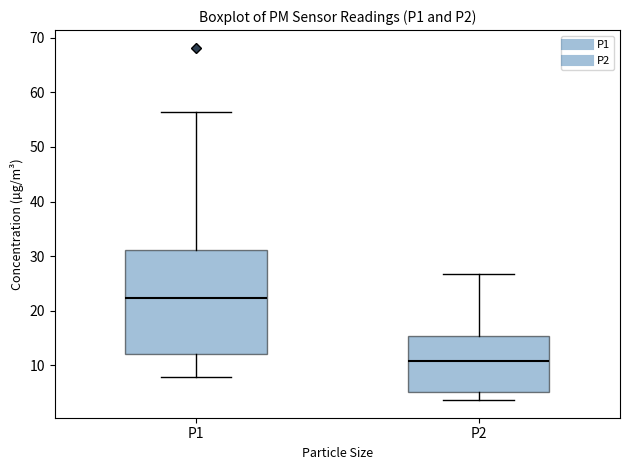

Reading left to right, read every box against the y-axis: the position of its median line, the range the box covers, and the ends of its whiskers. The values are not printed on the chart, so give them approximately, as read against the axis.

P1: median 22, box 12 to 31, whiskers 8 to 57
P2: median 11, box 5 to 15, whiskers 4 to 27